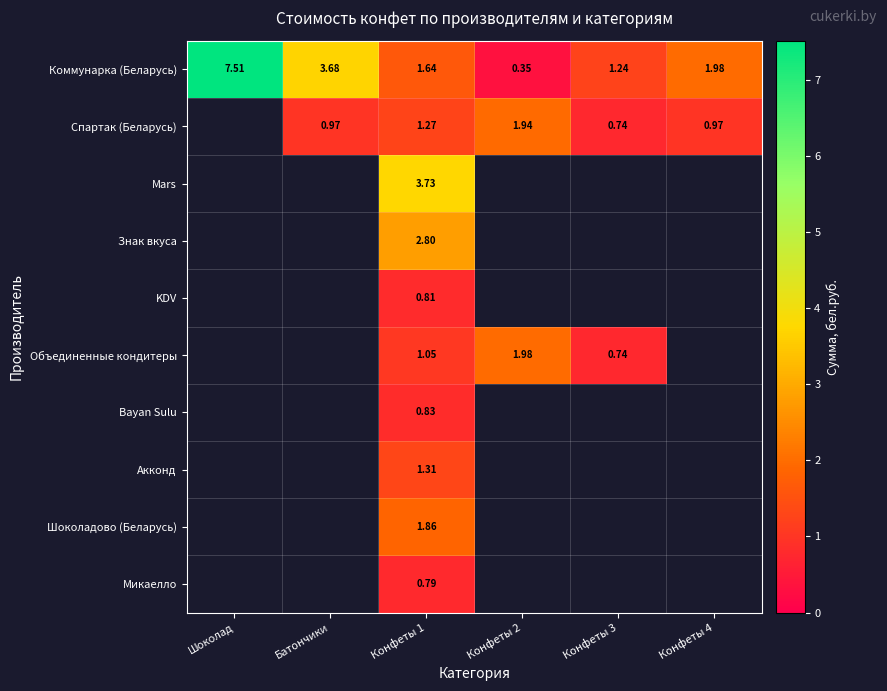

How many values in the Коммунарка (Беларусь) series are below 1?

1